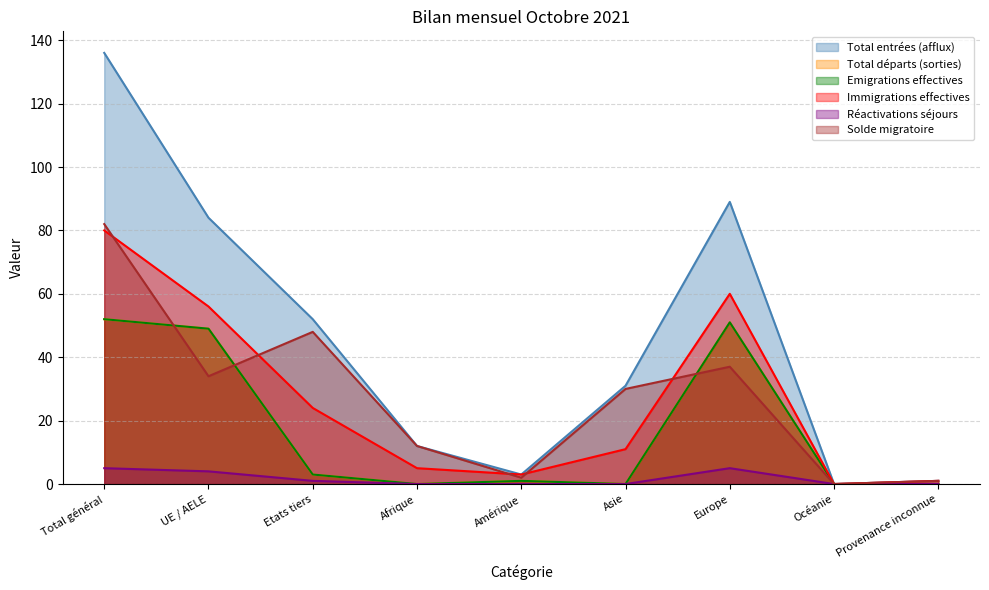

The value of Solde migratoire at Provenance inconnue is 2. True or false?

False